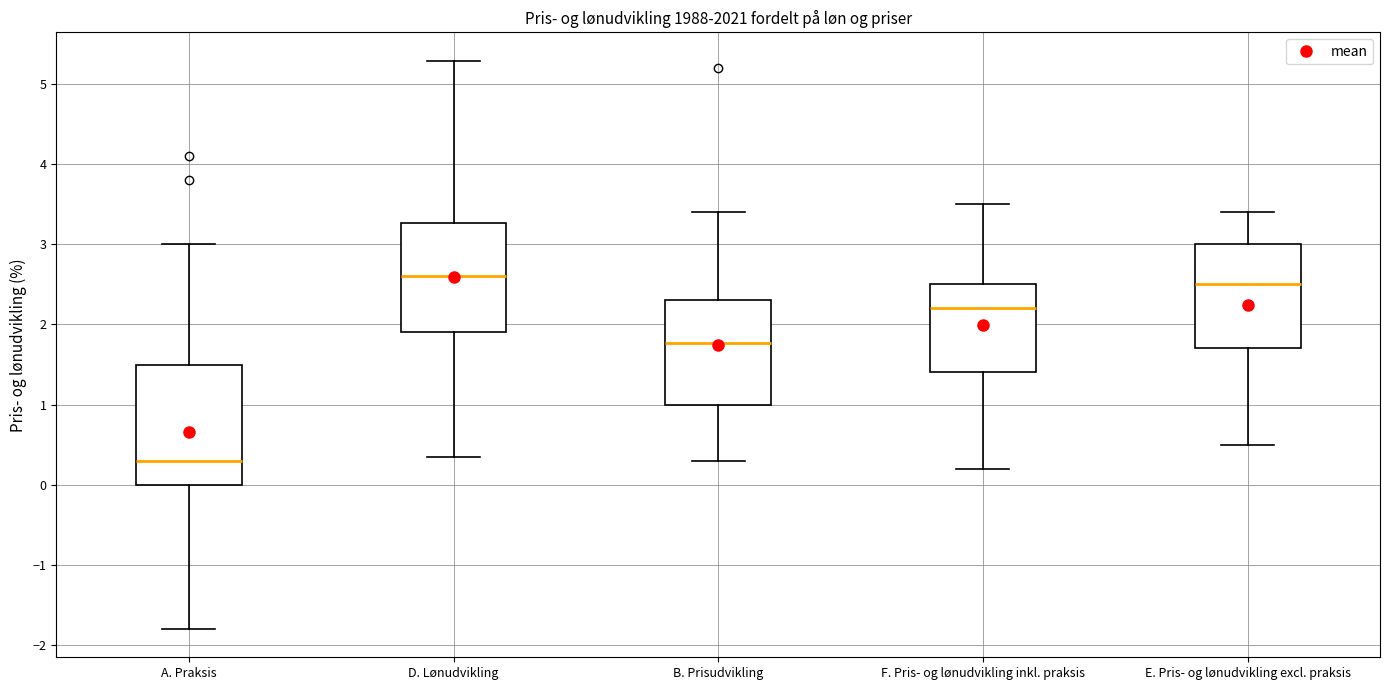

Which box has the highest median line?

D. Lønudvikling